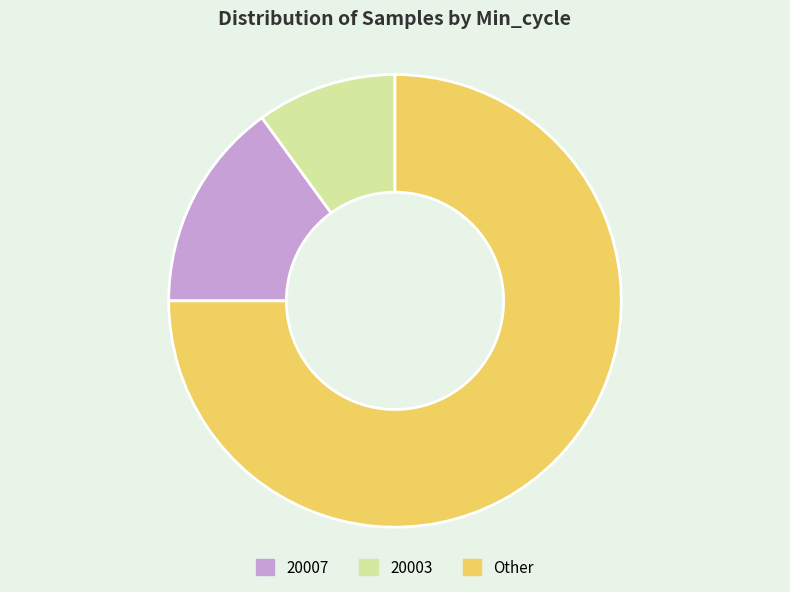

What is the largest slice in the pie chart?

Other